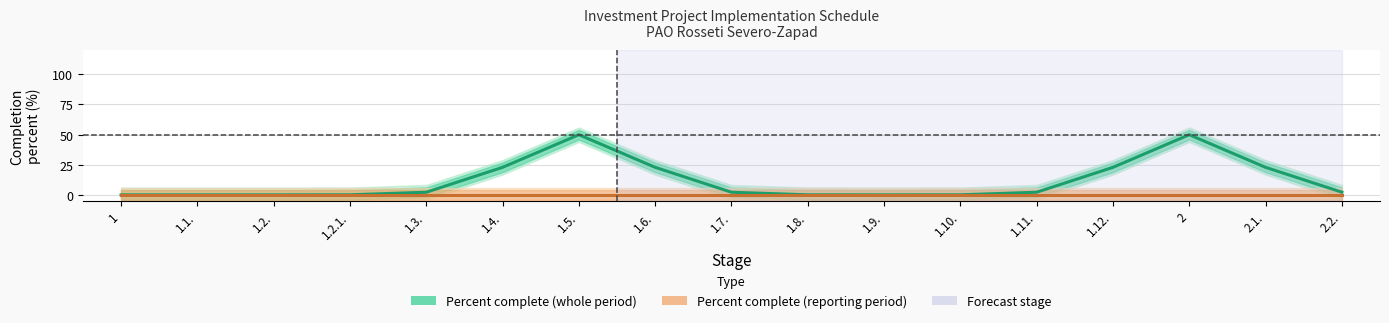

How many data points does each series have?

17